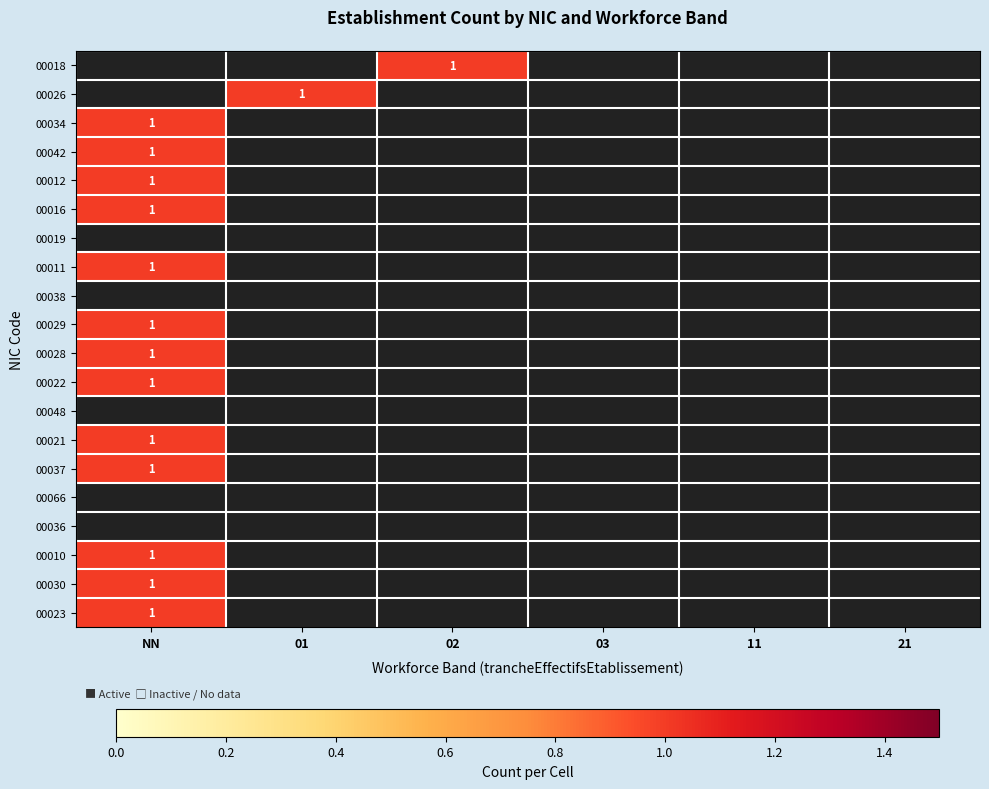

What is the maximum value for 00012?

1.0